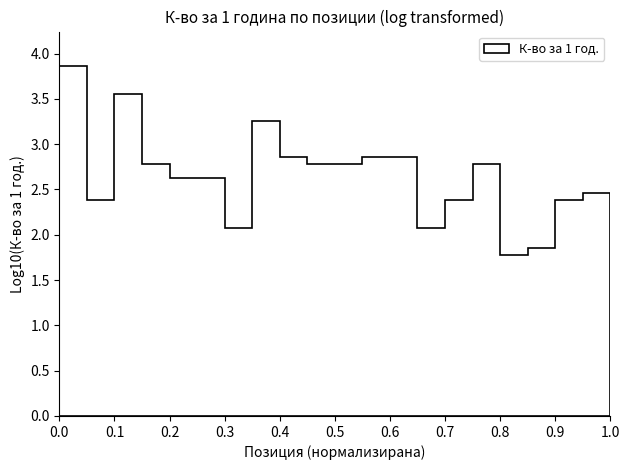

Reading right to left, what are all the values shown in this chart?

20=288	19=240	18=72	17=60	16=600	15=240	14=120	13=720	12=720	11=600	10=600	9=720	8=1800	7=120	6=420	5=420	4=600	3=3600	2=240	1=7200